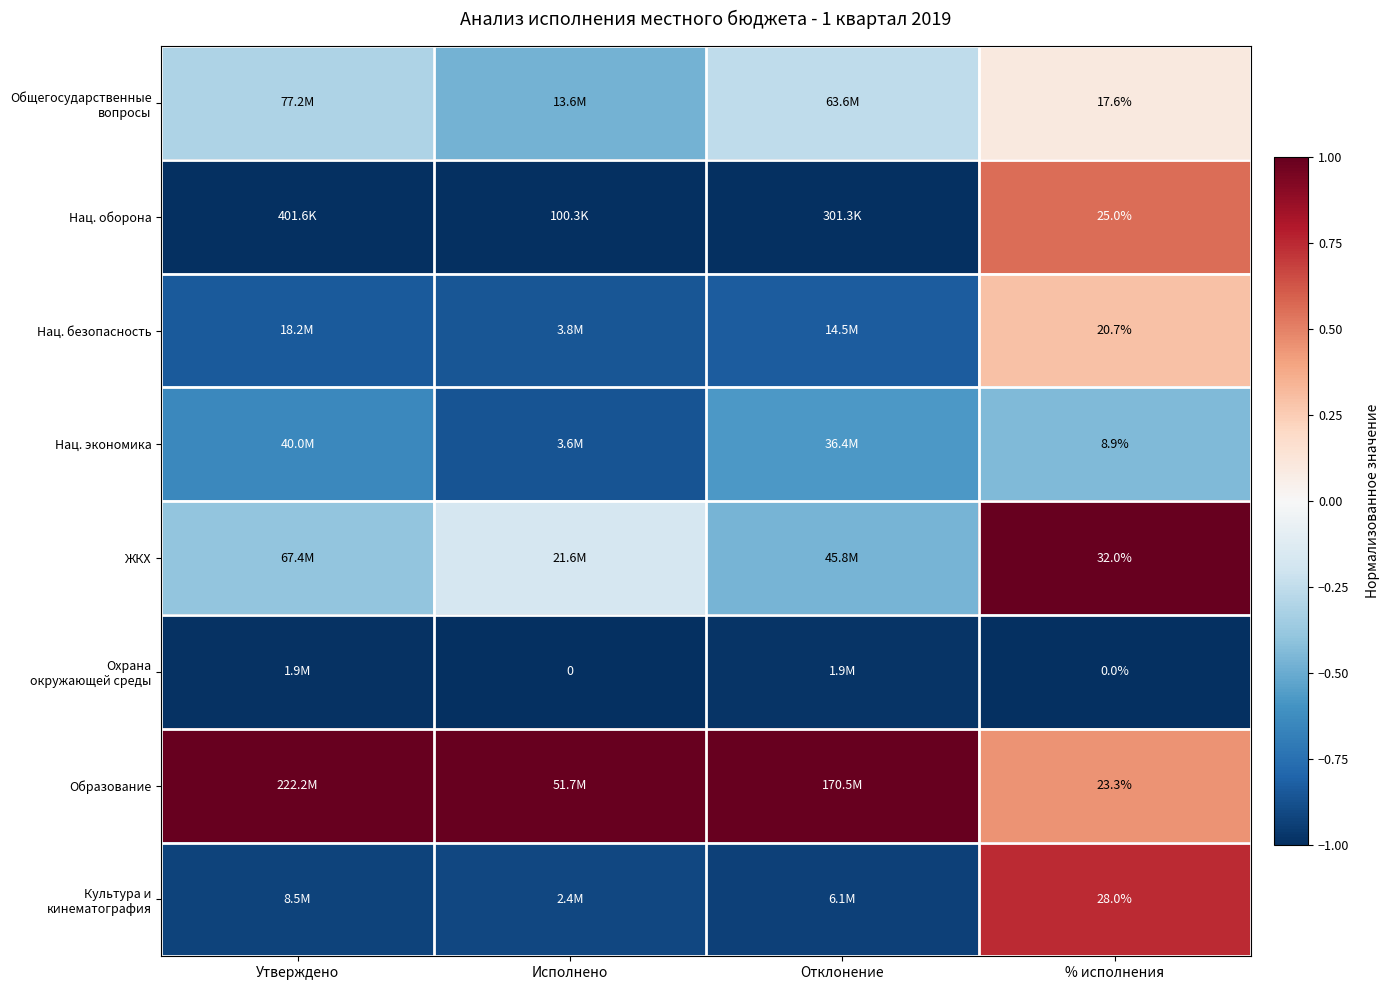

What is the minimum value shown in the chart?

-1.0